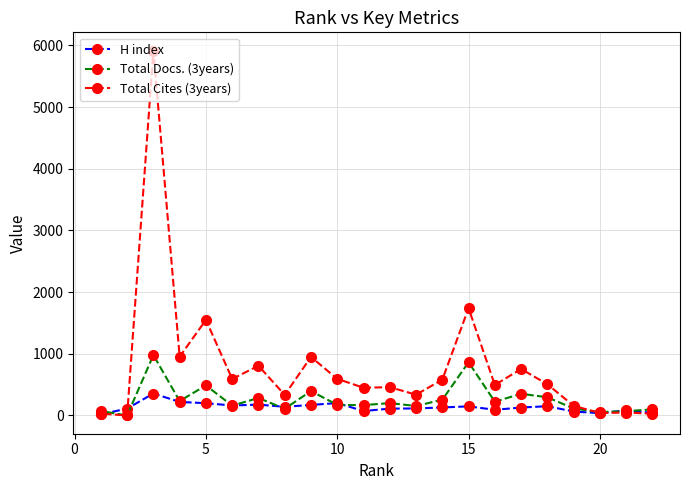

Which series has the widest spread of values?

Total Cites (3years)